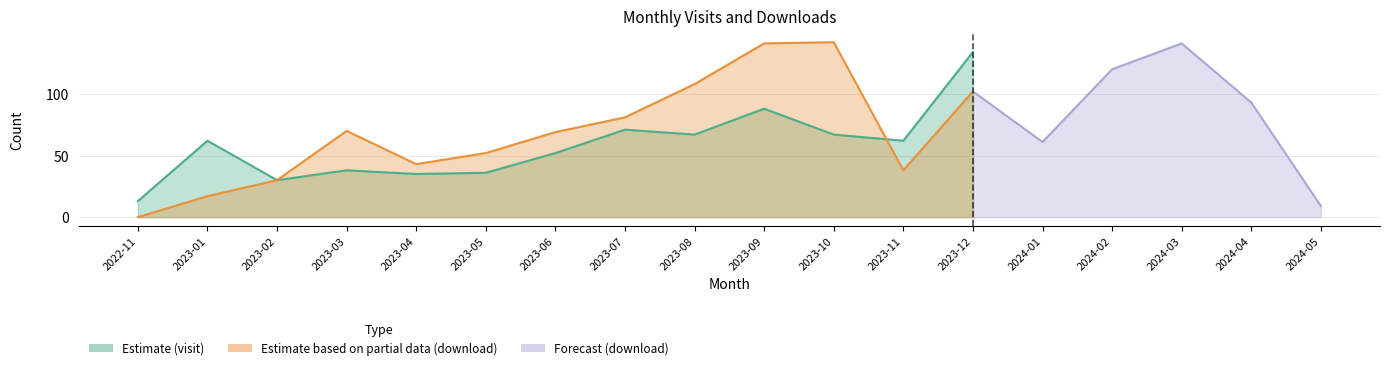

After their last crossing, which series has the higher values: monthly_visit or monthly_download_resource?

monthly_visit